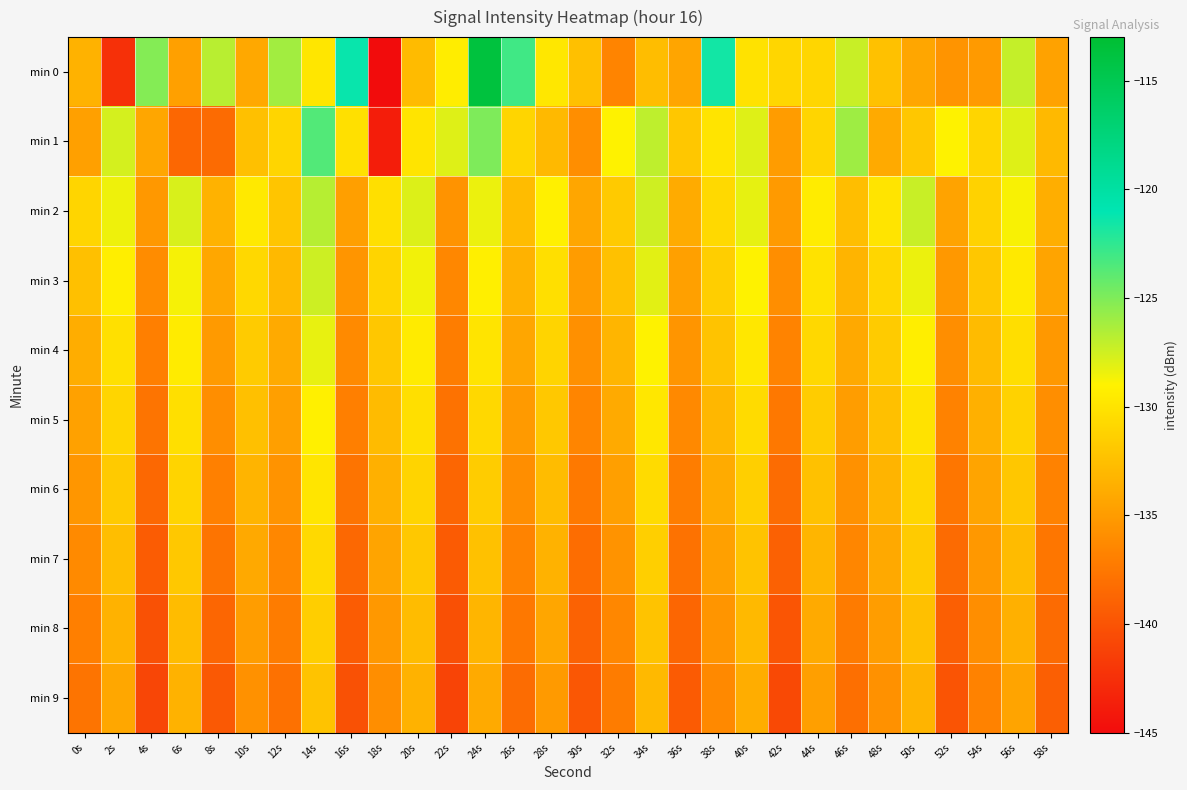

Between 18s and 54s, which series saw the biggest shift?

min 1